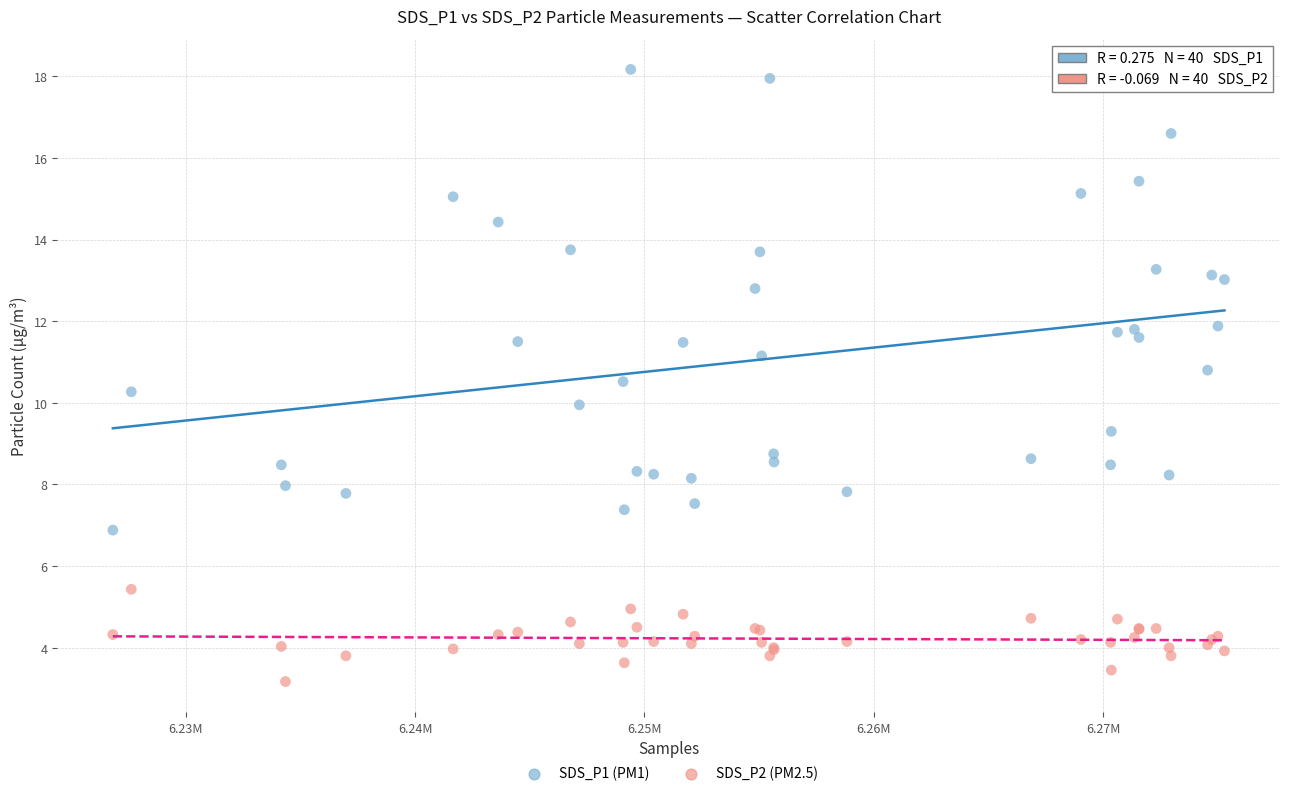

What is the X range (max minus min) for the scatter plot?

48439.0